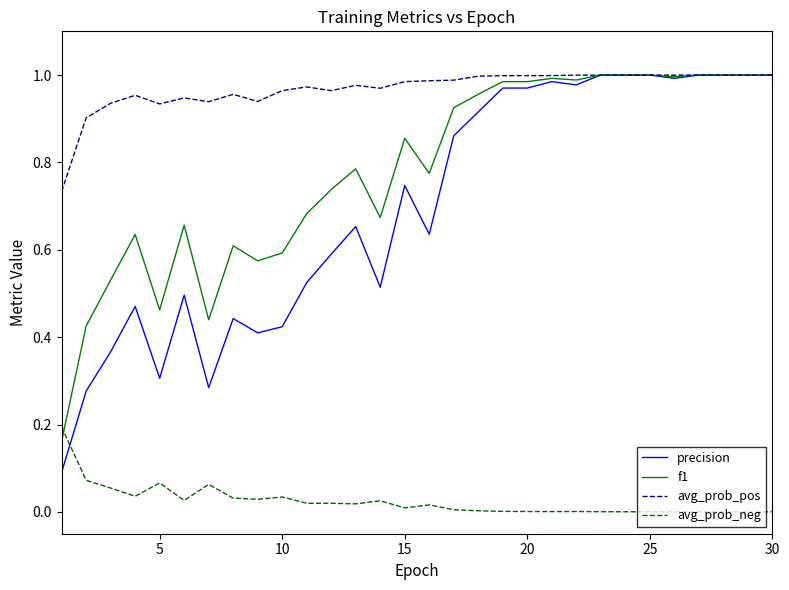

Which series has the largest total across all categories?

avg_prob_pos